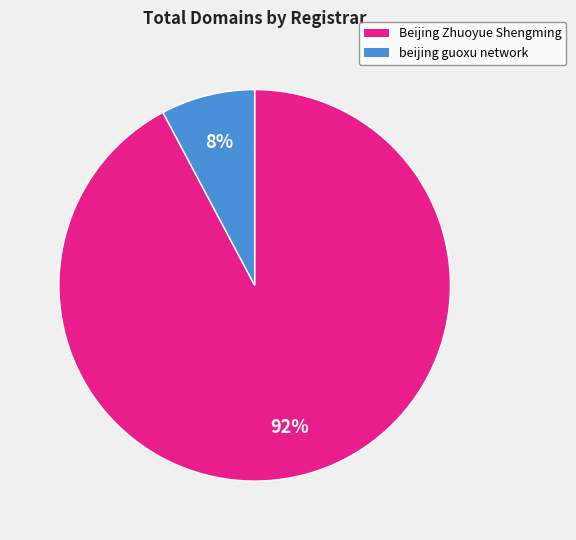

To the nearest percent, what is the average slice percentage?

50%